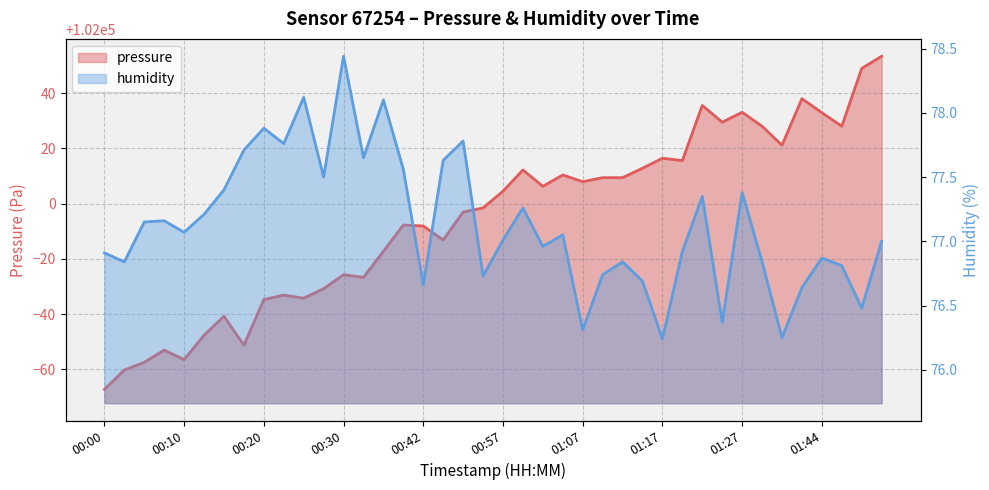

What is the minimum value shown in the chart?

76.2